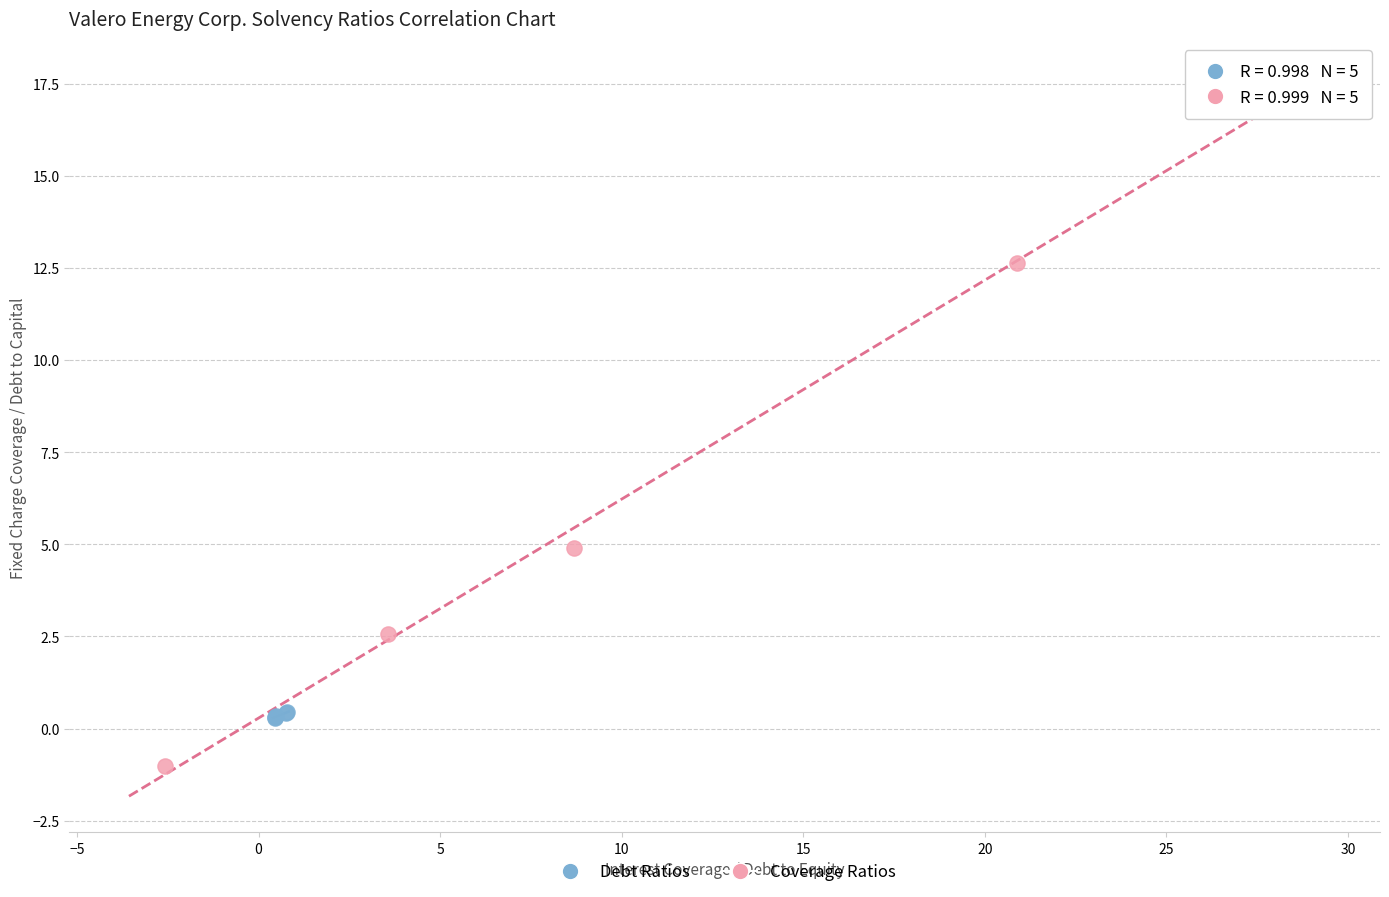

Which series reaches the maximum Y coordinate?

Coverage Ratios